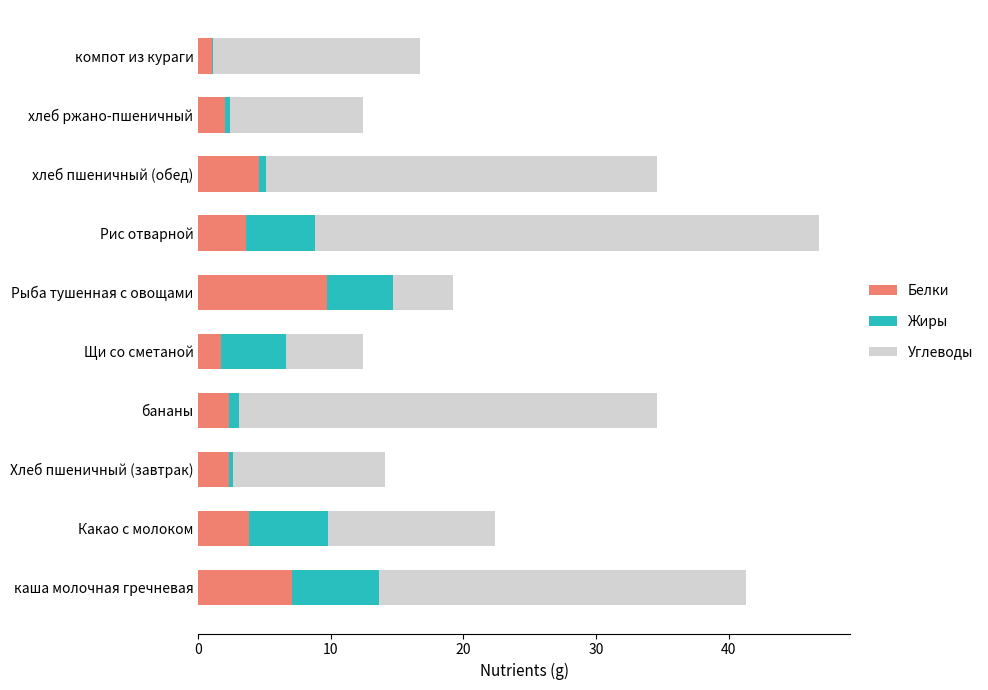

What is the approximate value of Белки at Какао с молоком?

3.8